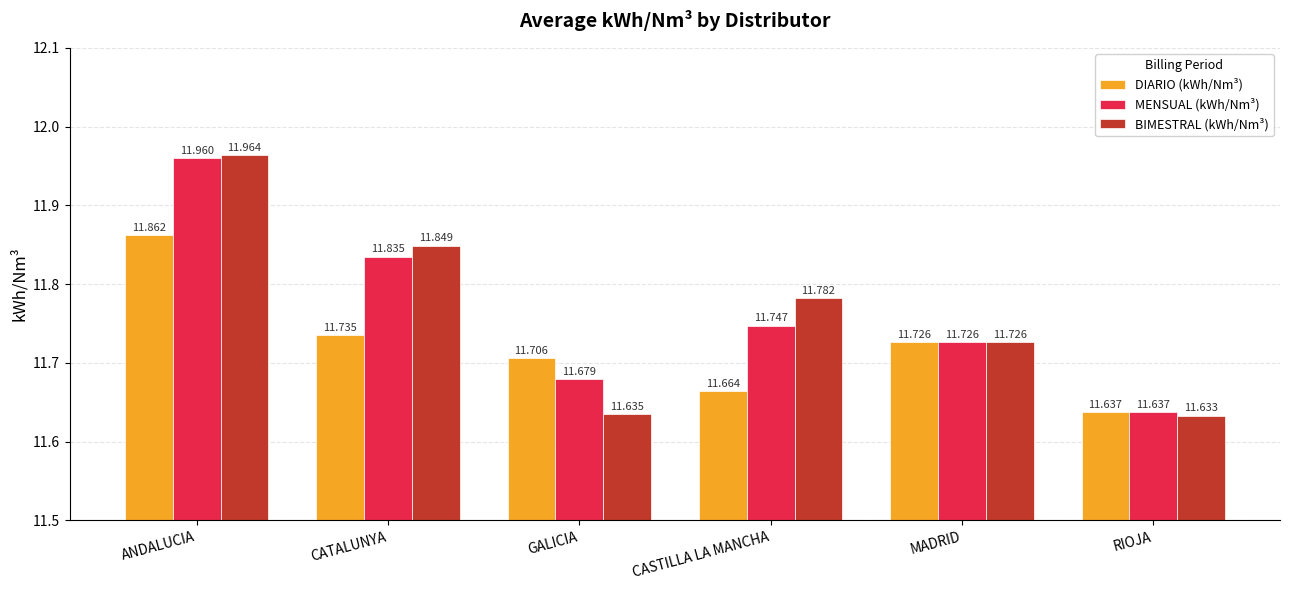

What is the total value across all series at CATALUNYA?

35.4